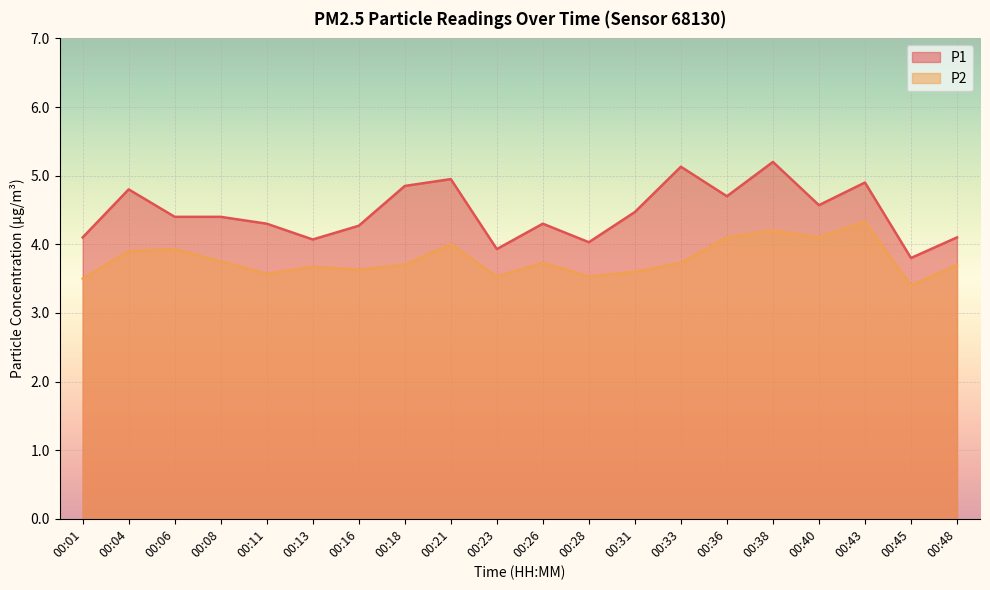

Reading left to right, extract all data points from this chart.

P1: 4.1	4.8	4.4	4.4	4.3	4.1	4.3	4.8	5.0	3.9	4.3	4.0	4.5	5.1	4.7	5.2	4.6	4.9	3.8	4.1
P2: 3.5	3.9	3.9	3.8	3.6	3.7	3.6	3.7	4.0	3.5	3.7	3.5	3.6	3.7	4.1	4.2	4.1	4.3	3.4	3.7